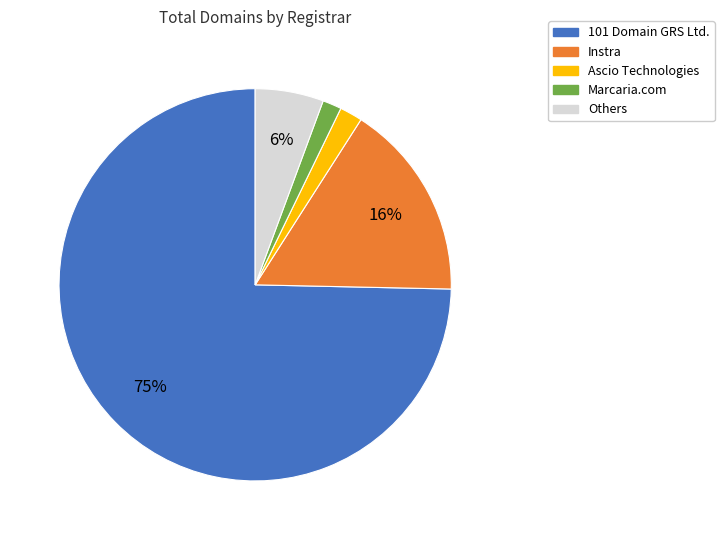

To the nearest percent, what is the average slice percentage?

20%